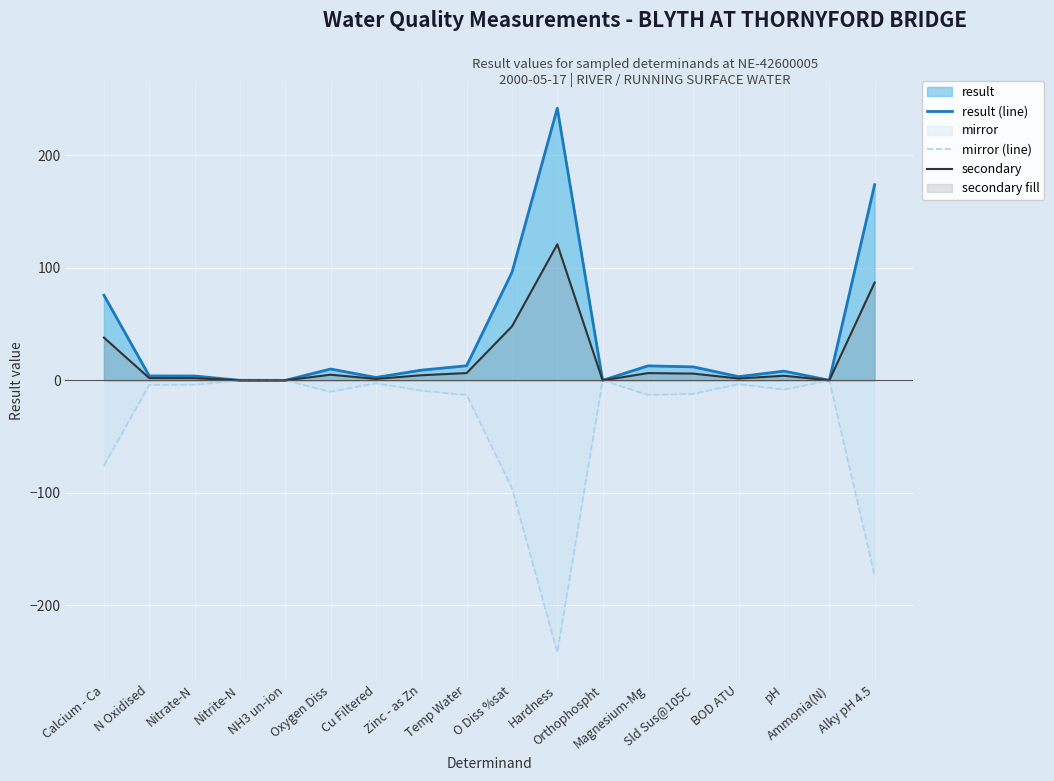

How many lines are shown in the chart?

3